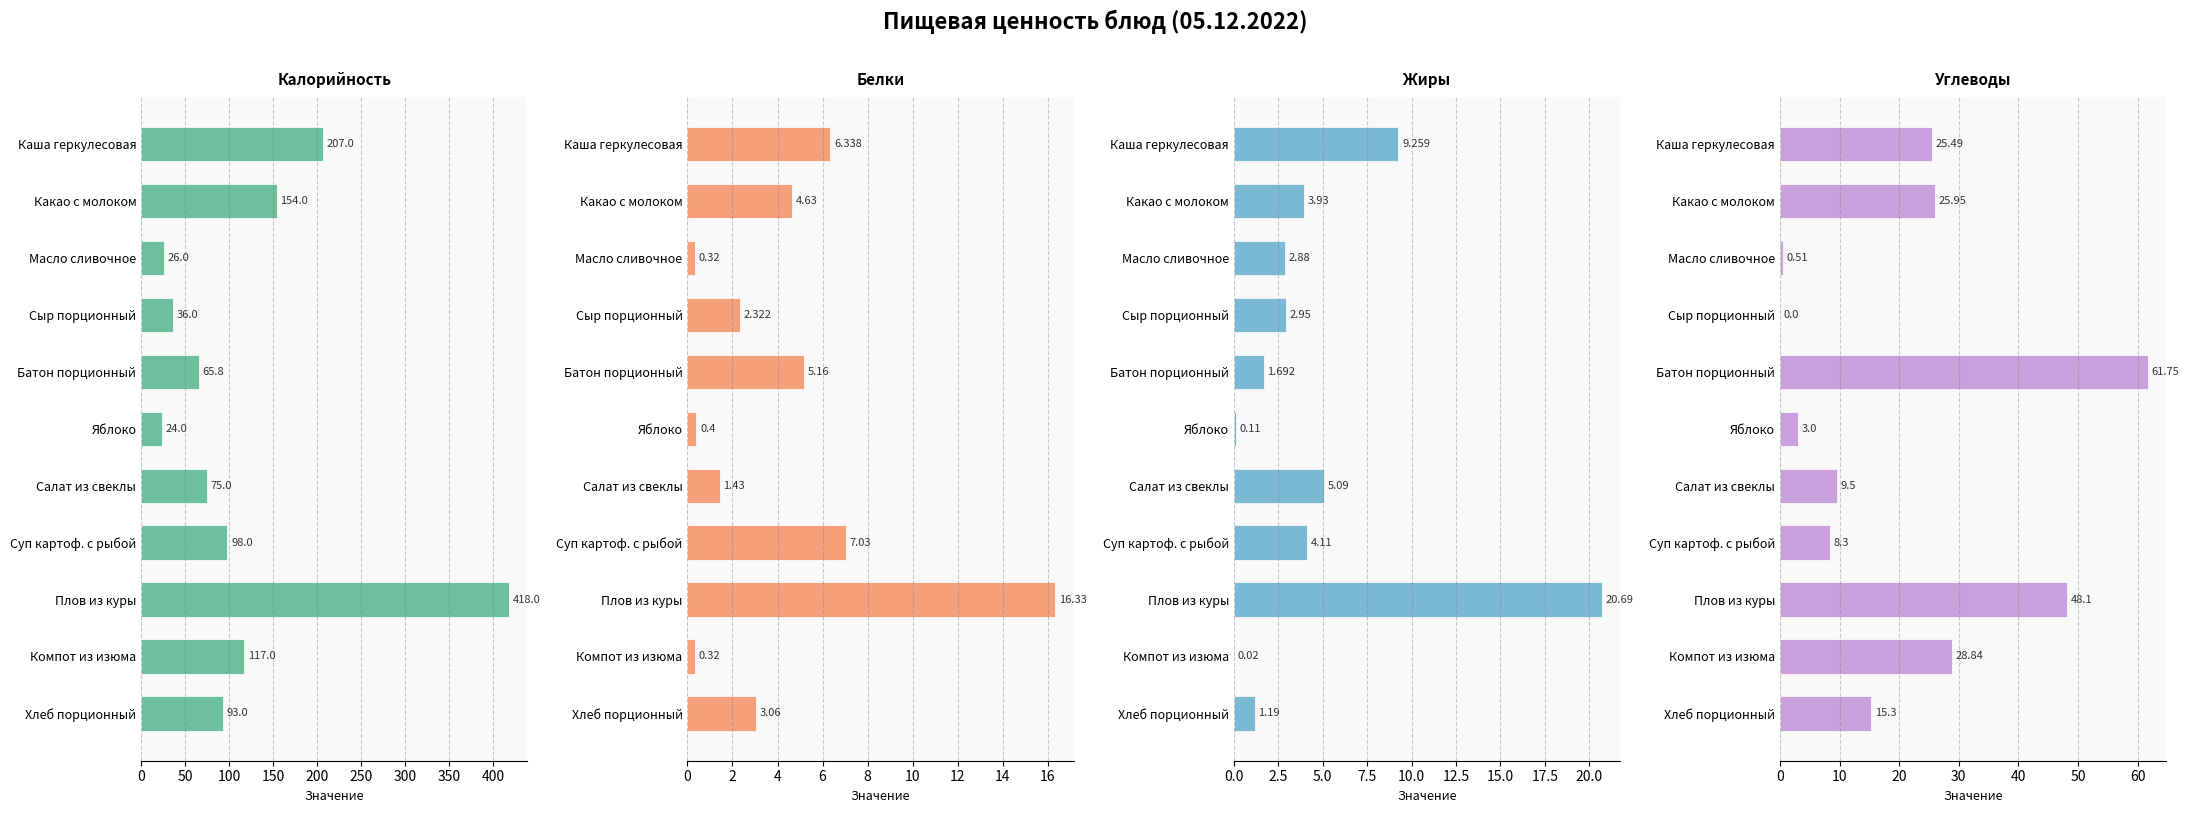

At which category is the sum across all series the highest?

400